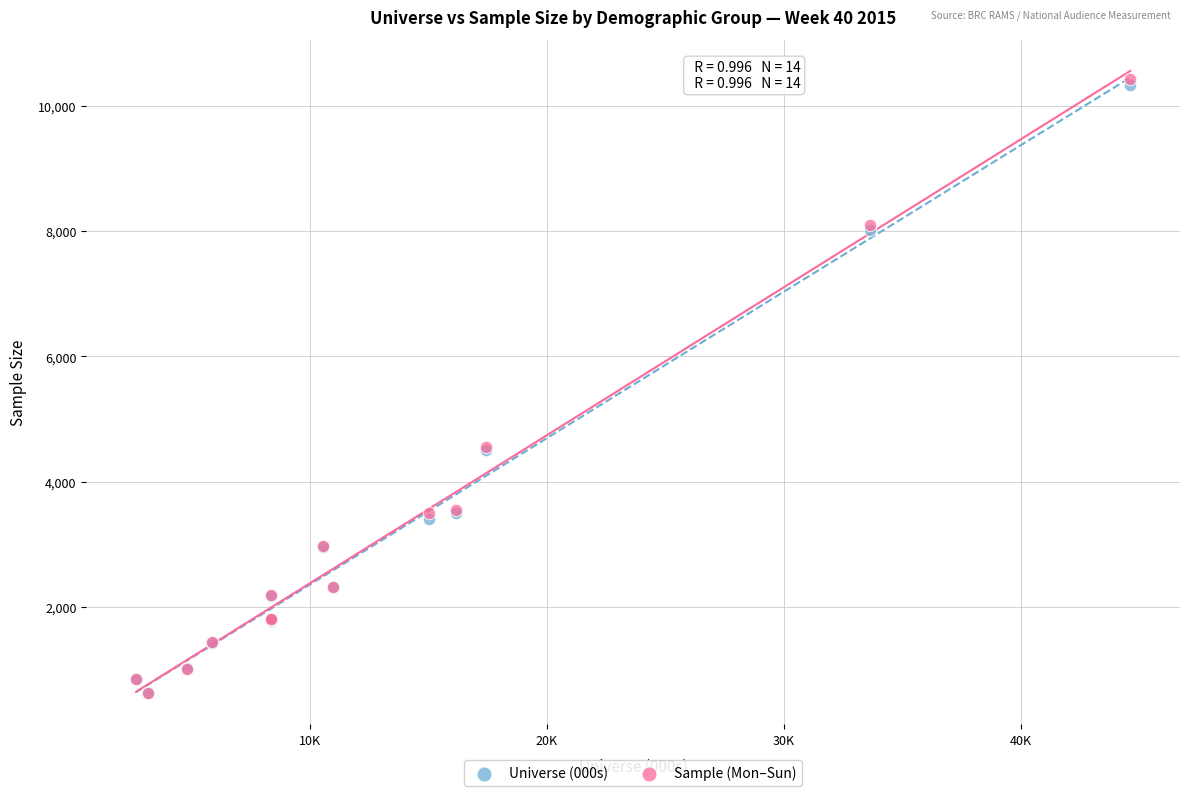

What are all the series names shown in the legend?

Universe (000s), Sample (Mon–Sun)